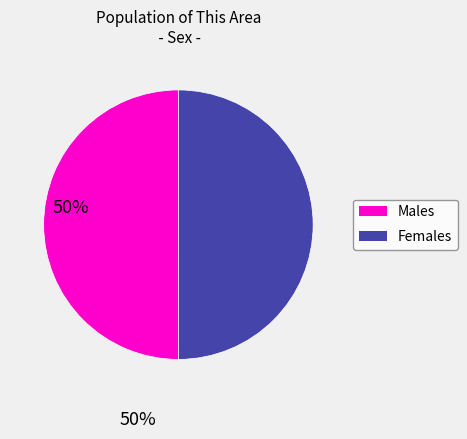

How many slices are in this pie chart?

2